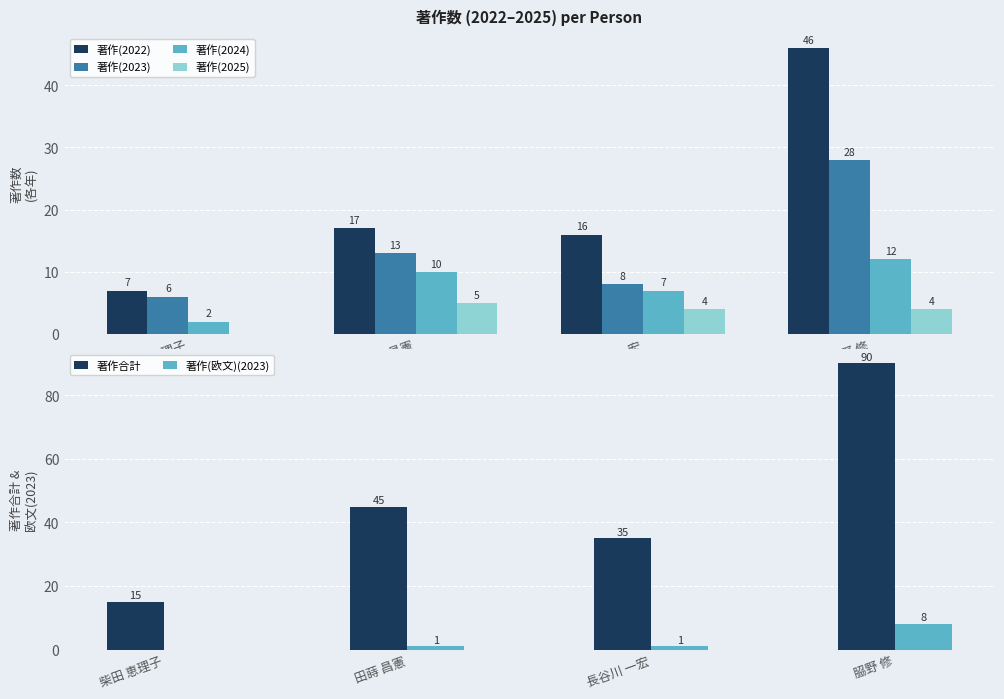

Which has a higher value, 柴田 恵理子 or 長谷川 一宏?

長谷川 一宏